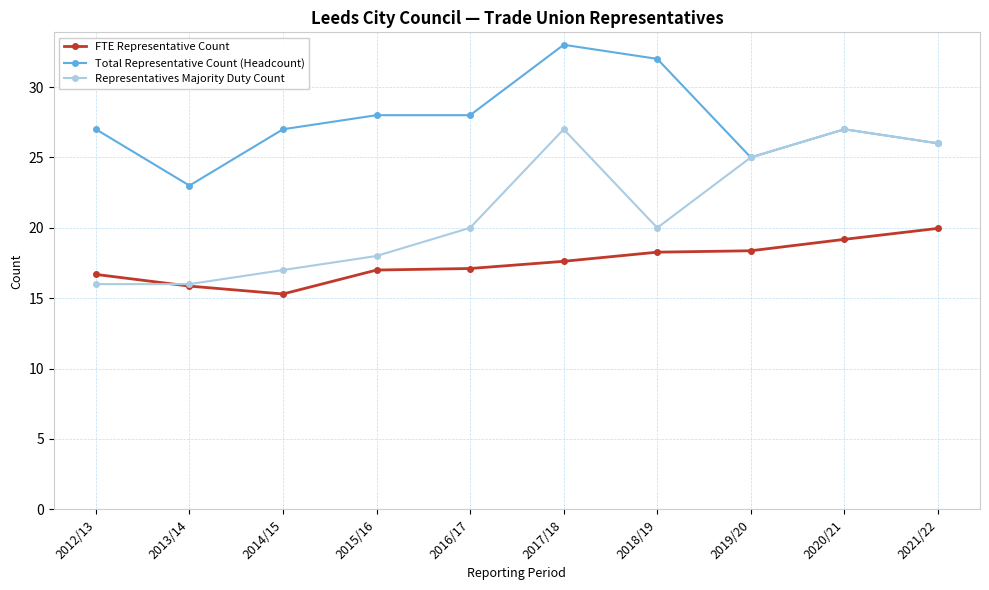

What is the sum of the Total Representative Count (Headcount) values at 2021/22 and 2019/20?

51.0